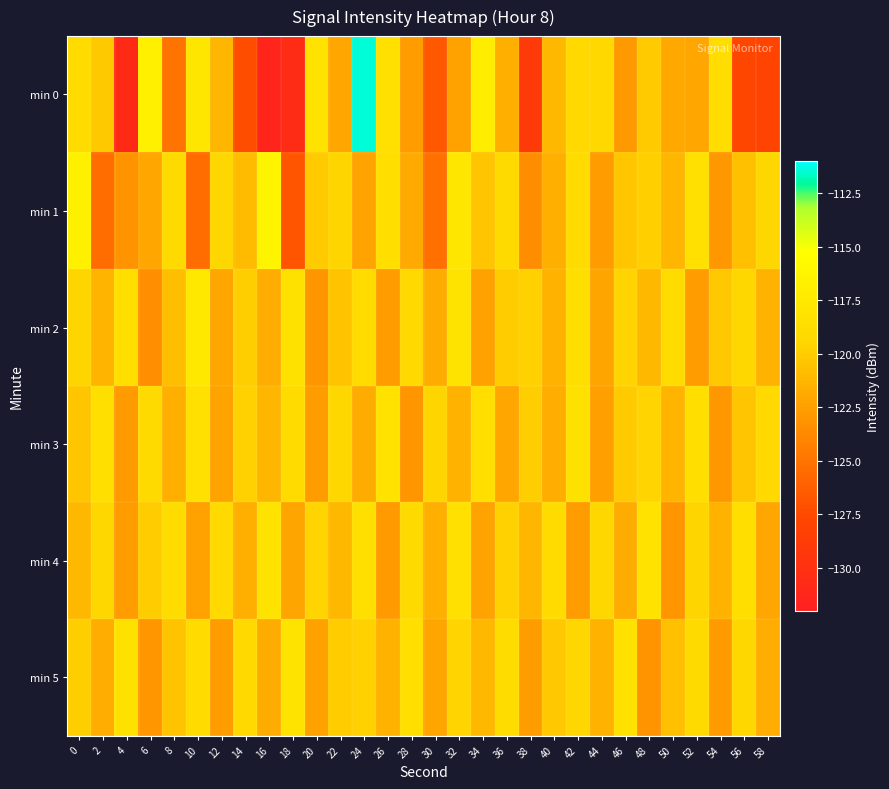

Which series has the largest total across all categories?

min 3